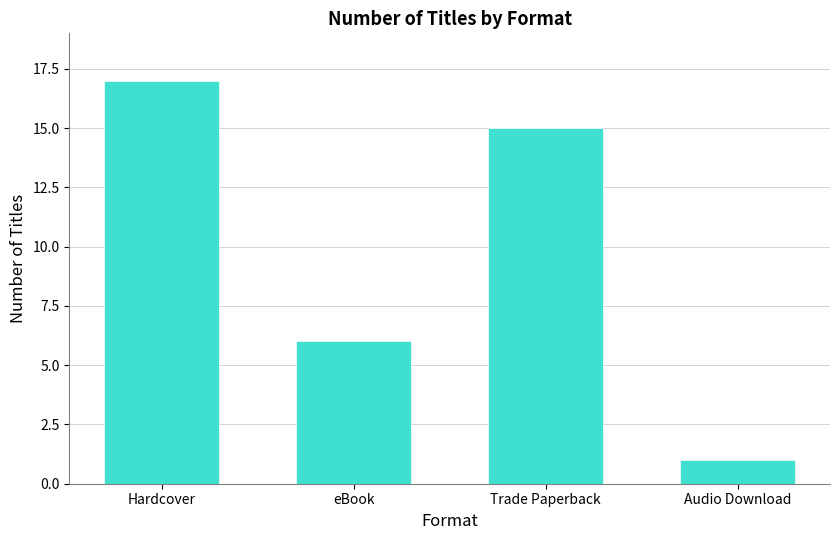

True or false: the data shows 7 at Trade Paperback.

False